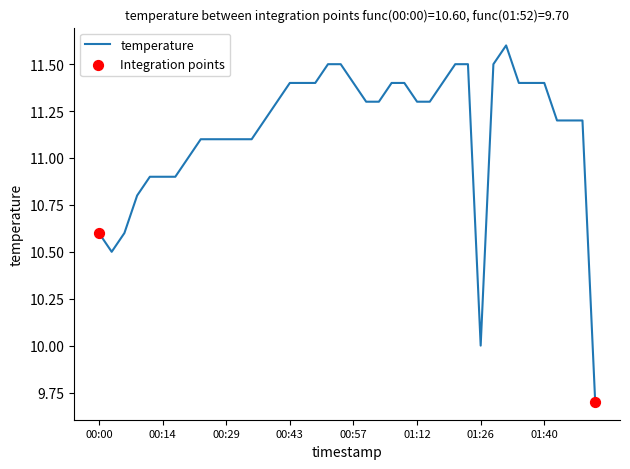

What is the minimum value shown in the chart?

9.7